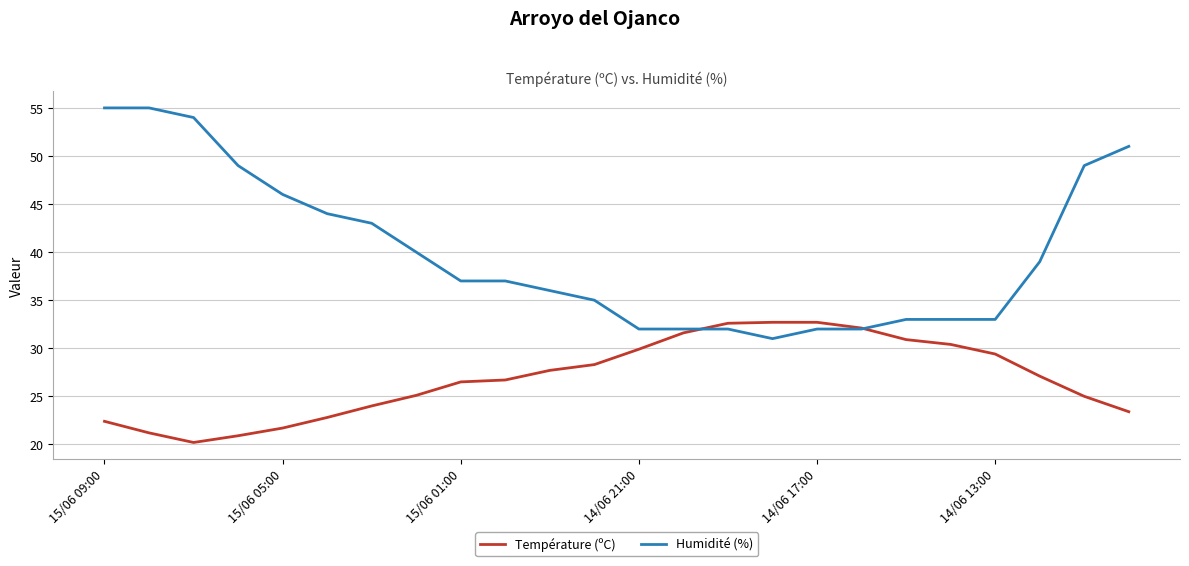

Which series has the largest range (max minus min)?

Humidité (%)